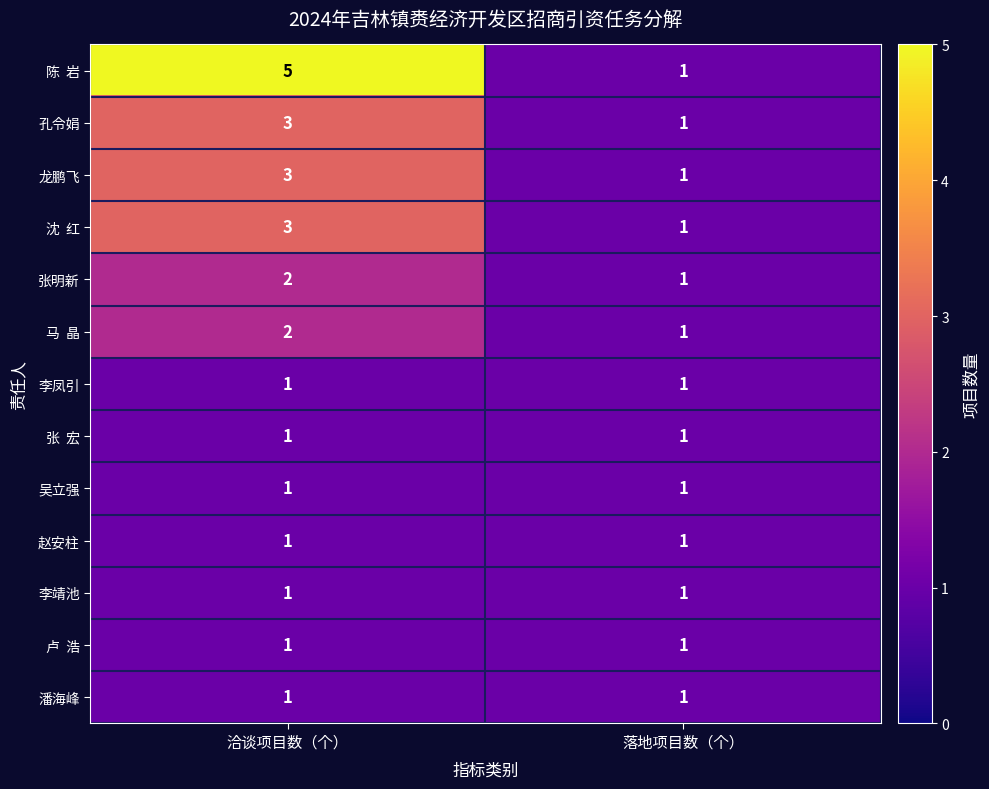

True or false: 张明新 has a value of 3 at 洽谈项目数（个）.

False